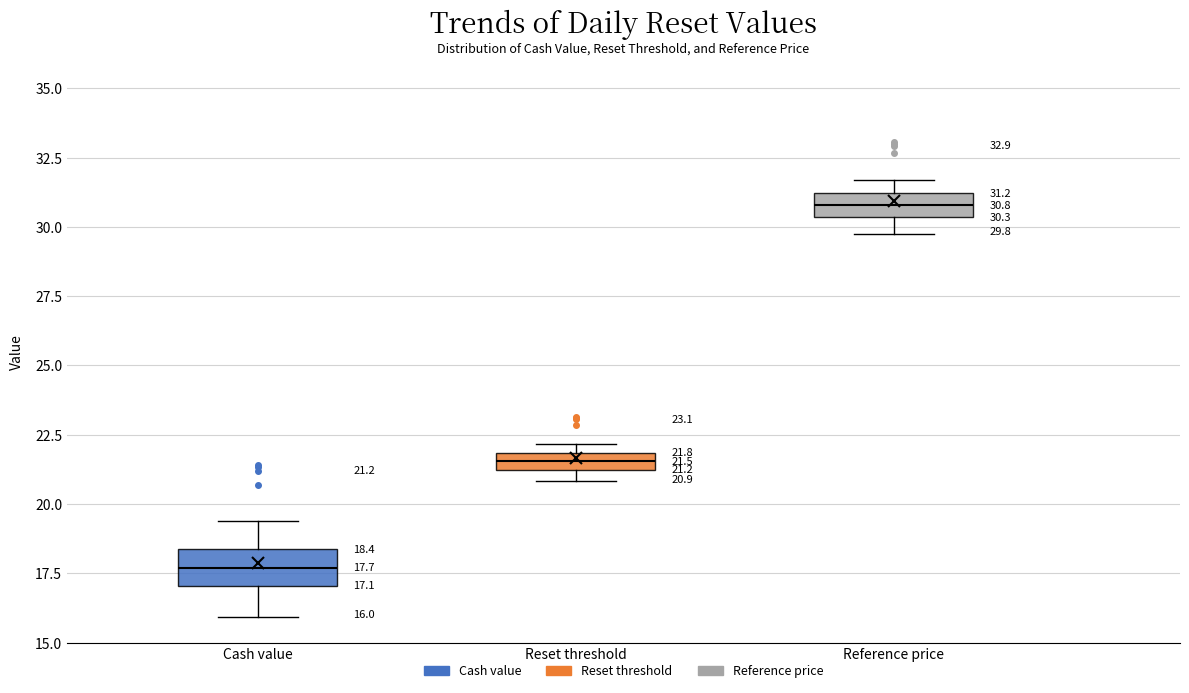

Which box's median line is the highest?

Reference price